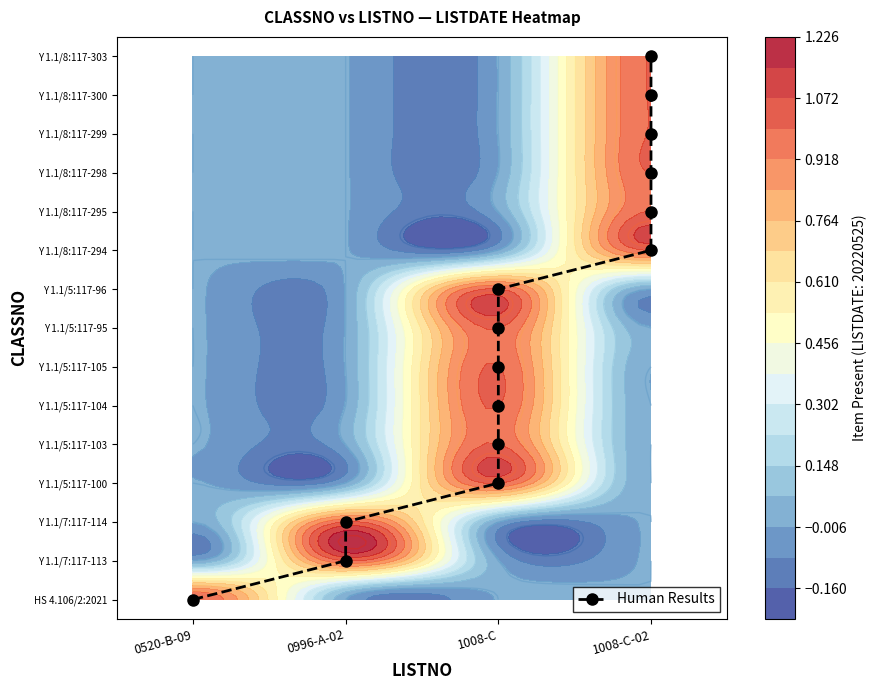

The chart shows a value of 6 at 1008-C-02. True or false?

False